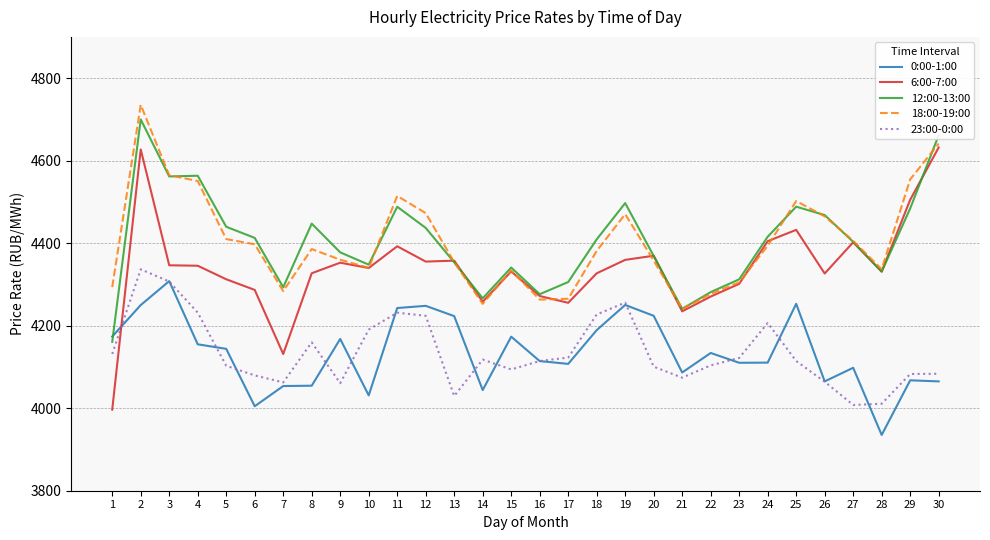

After their last crossing, which series has the higher values: 0:00-1:00 or 23:00-0:00?

23:00-0:00